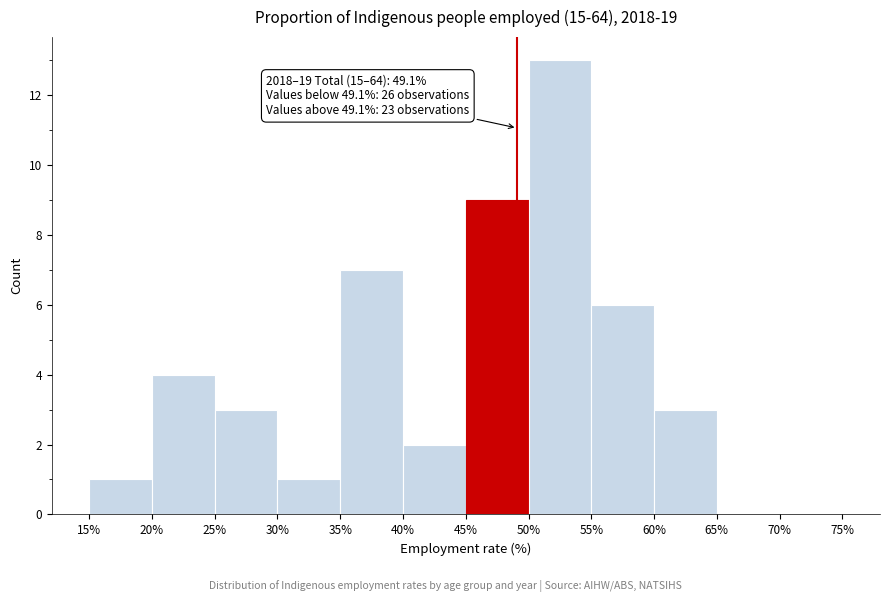

Over which range of the x-axis is the bar tallest?

50% to 55%